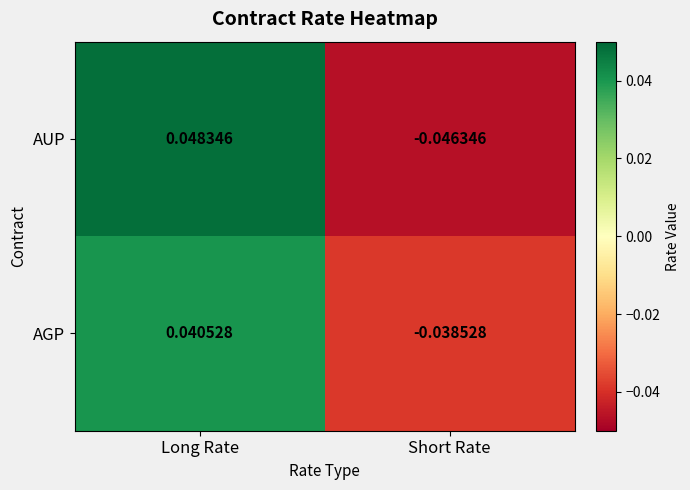

At which label is AGP closest to 0?

Short Rate